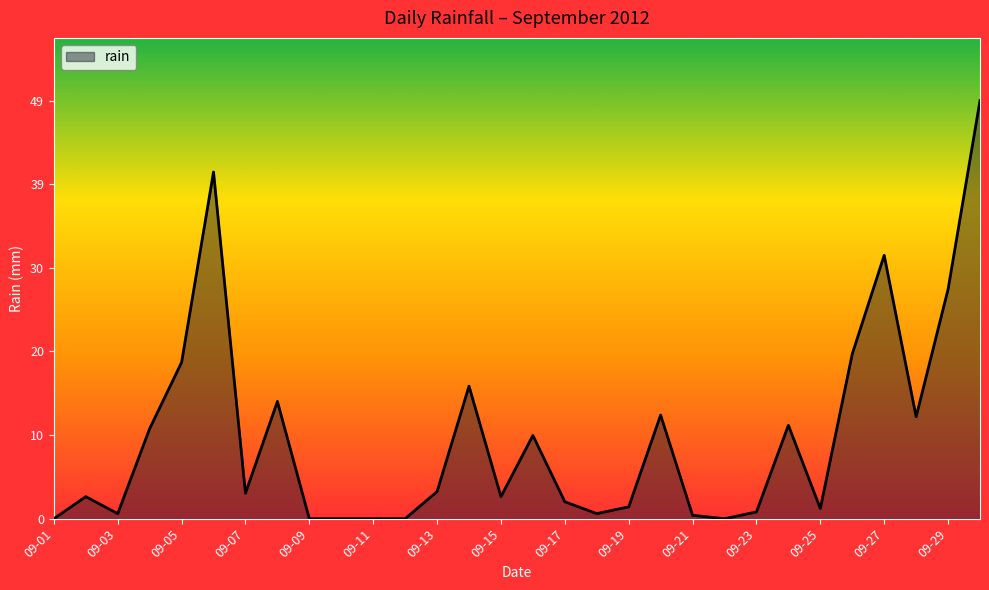

What is the difference between the maximum and minimum values?

49.2